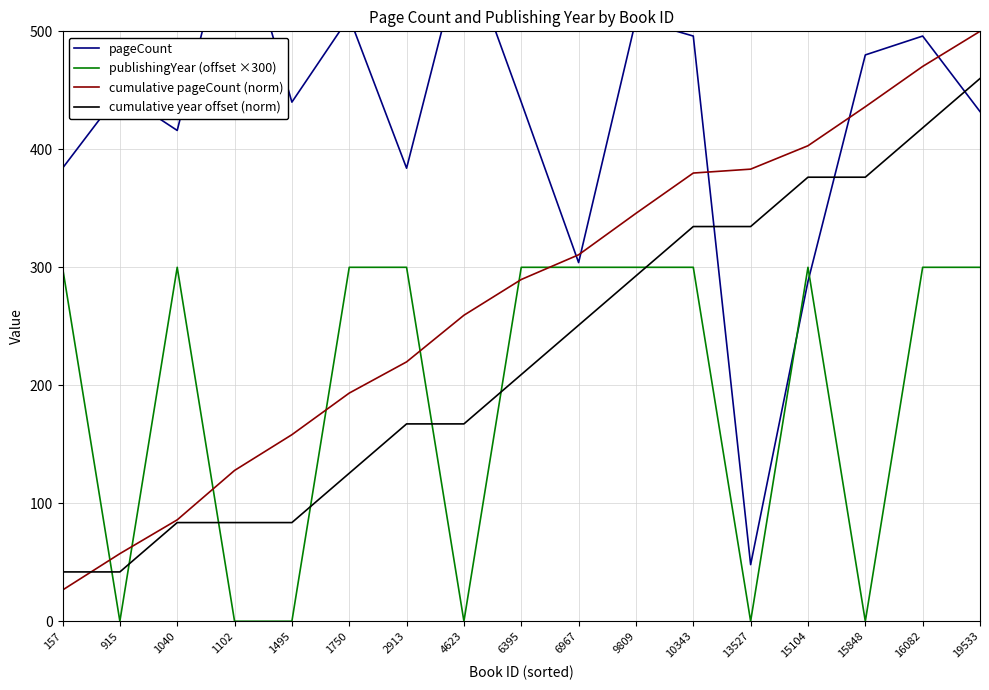

How many interior local peaks does the publishingYear (offset ×300) series have?

2